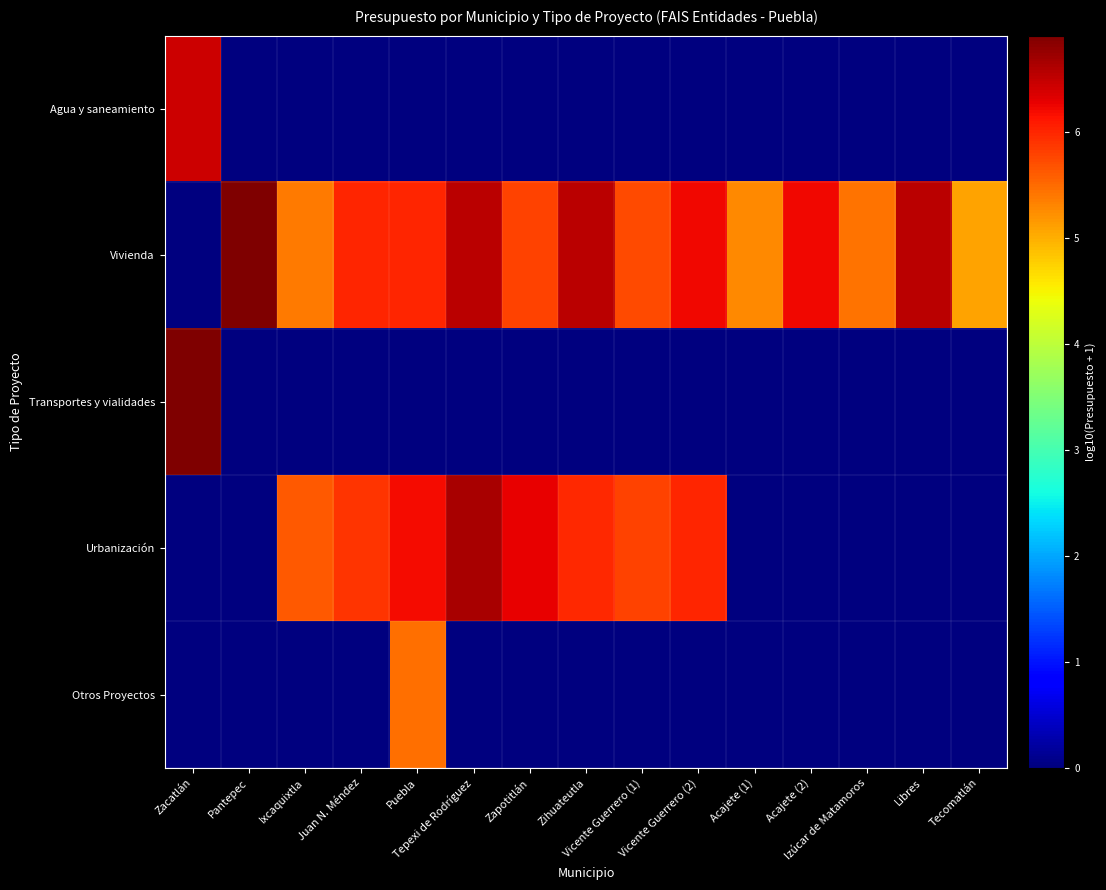

Which series has the largest range (max minus min)?

Vivienda